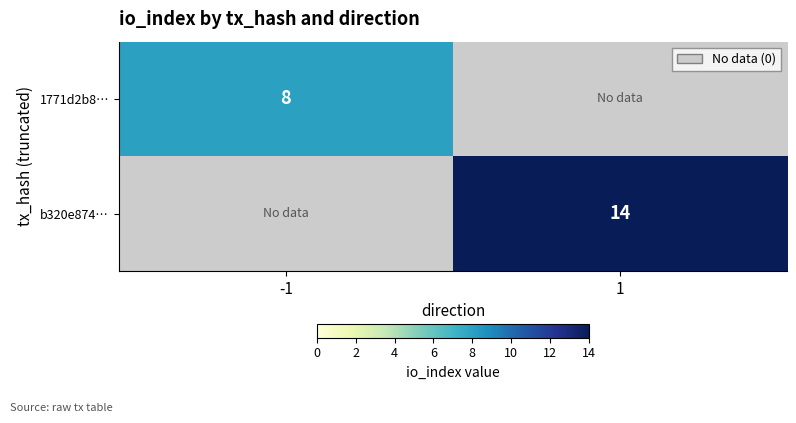

True or false: b320e874… has a value of 14 at 1.

True